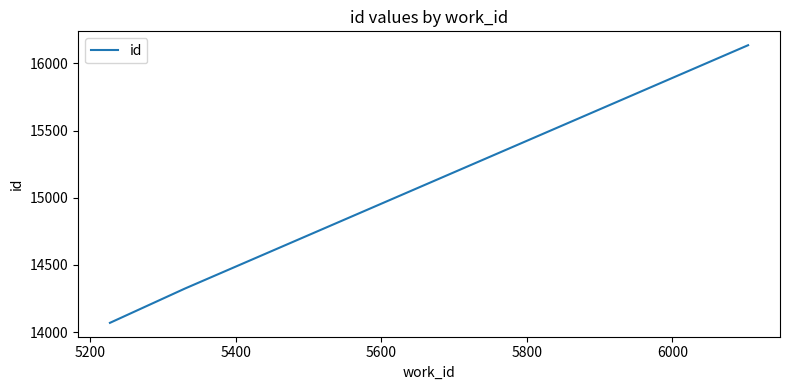

What is the greatest value displayed?

16135